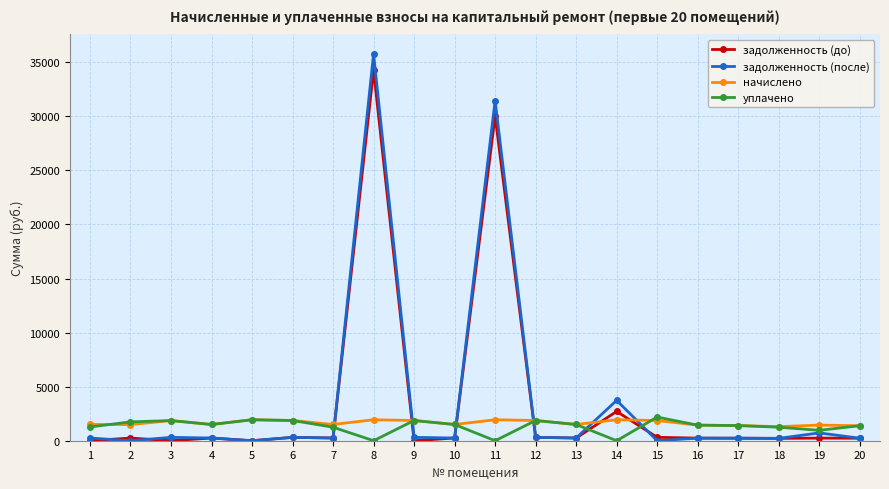

How many categories are shown in the chart?

20